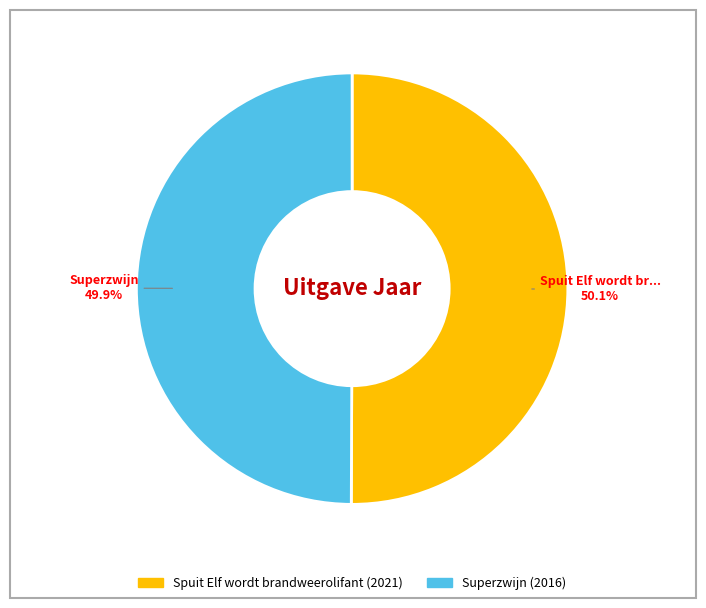

What is the ratio of the value at Spuit Elf wordt brandweerolifant to the value at Superzwijn?

1.0